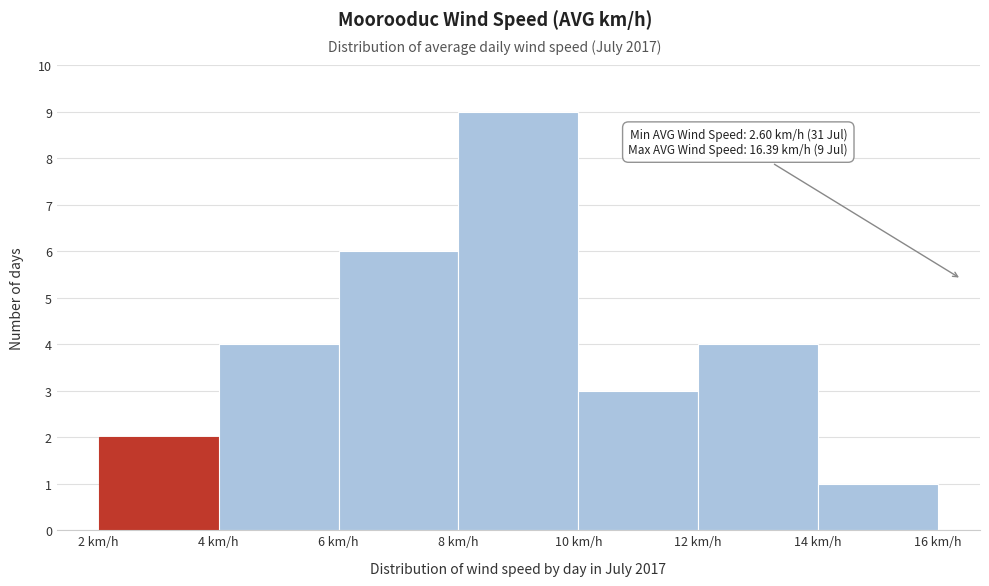

Over which range of the x-axis is the bar tallest?

8 to 10